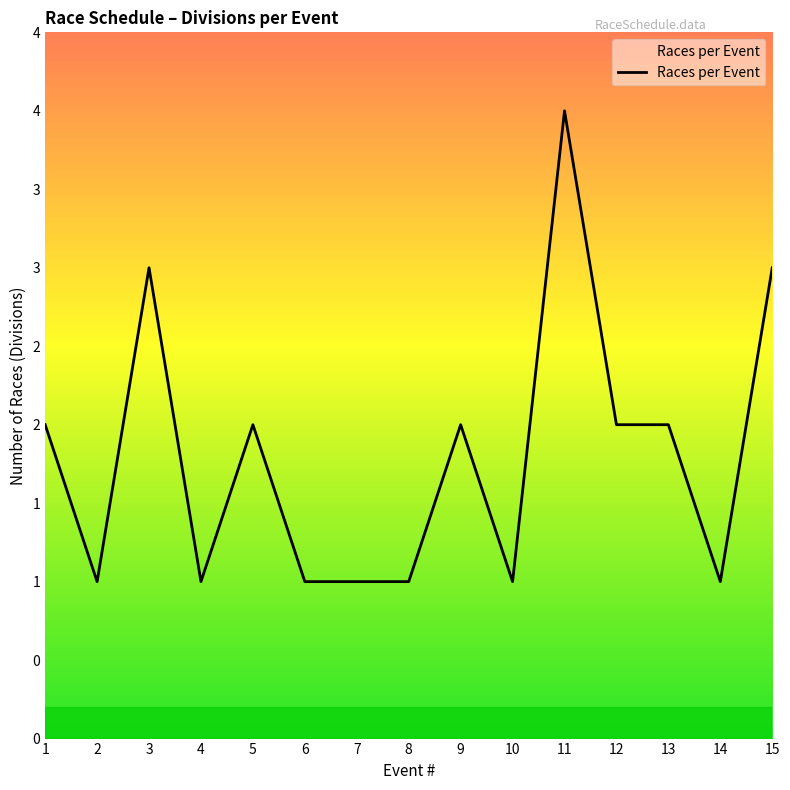

Reading left to right, extract all data points from this chart.

1=2	2=1	3=3	4=1	5=2	6=1	7=1	8=1	9=2	10=1	11=4	12=2	13=2	14=1	15=3